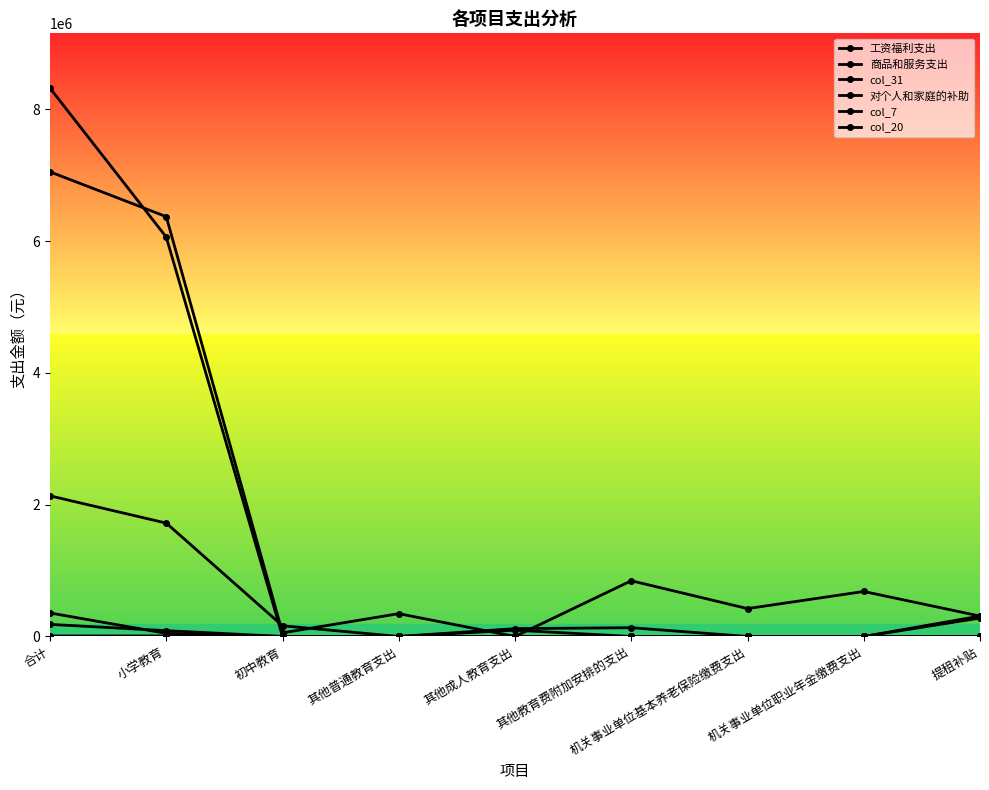

Which series has the widest spread of values?

工资福利支出